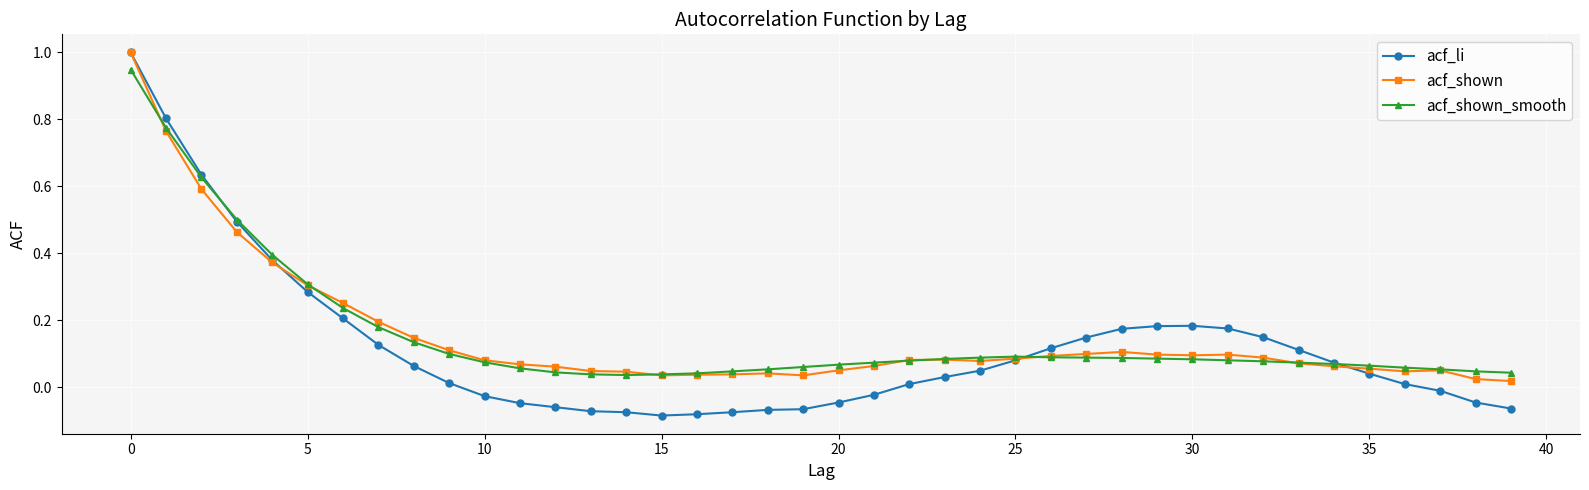

What is the greatest value displayed?

1.0